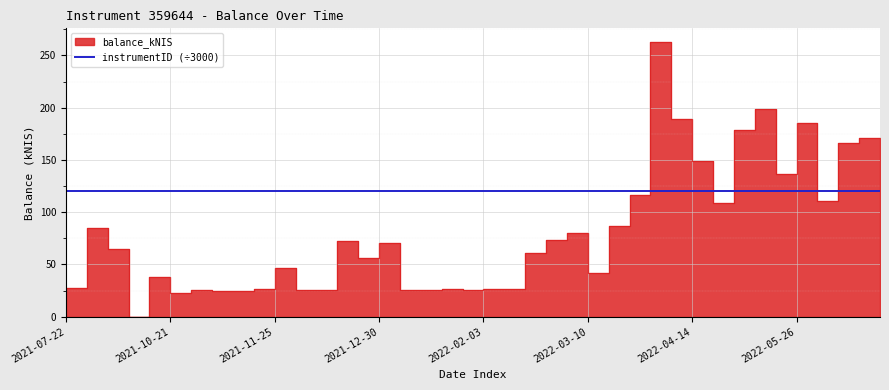

At which category does the data reach its first local valley?

2021-10-07